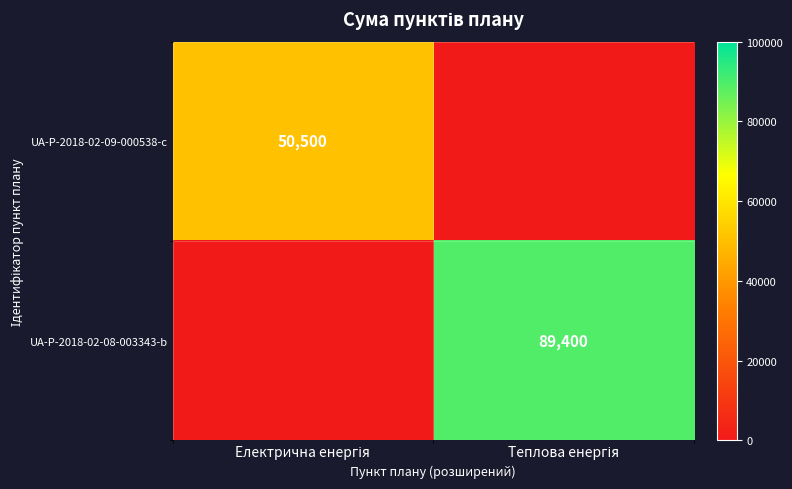

What is the spread (max minus min) of values at Електрична енергія?

50500